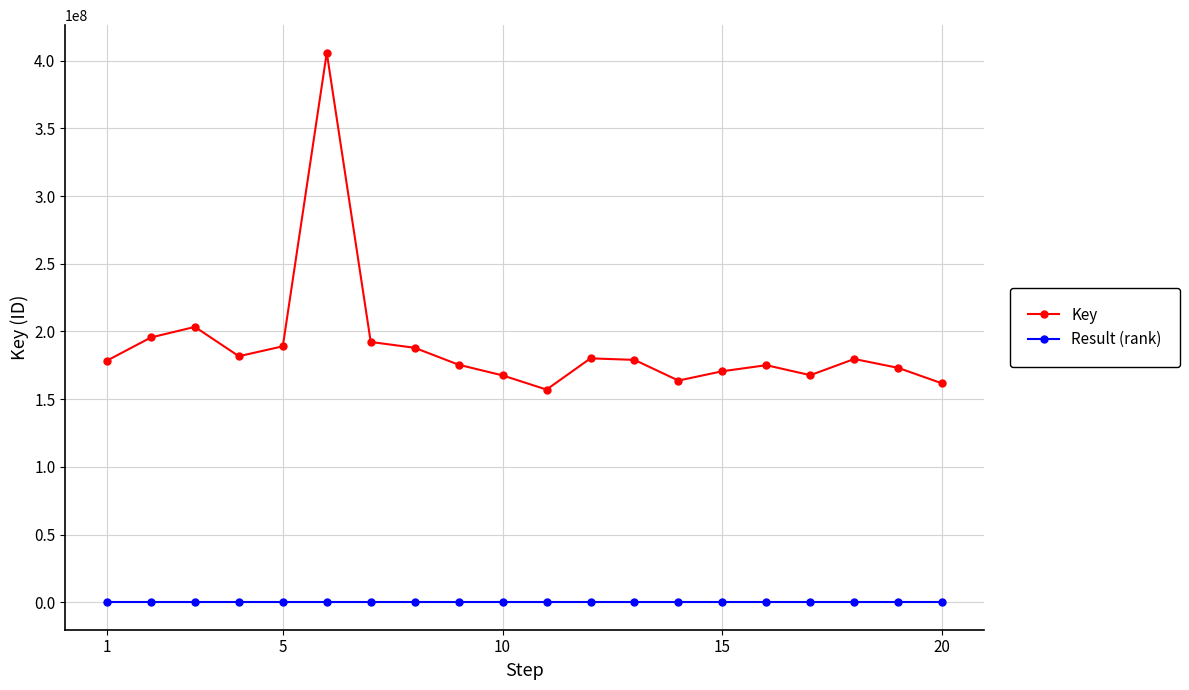

List the series in order of their overall mean, lowest first.

Result (rank), Key